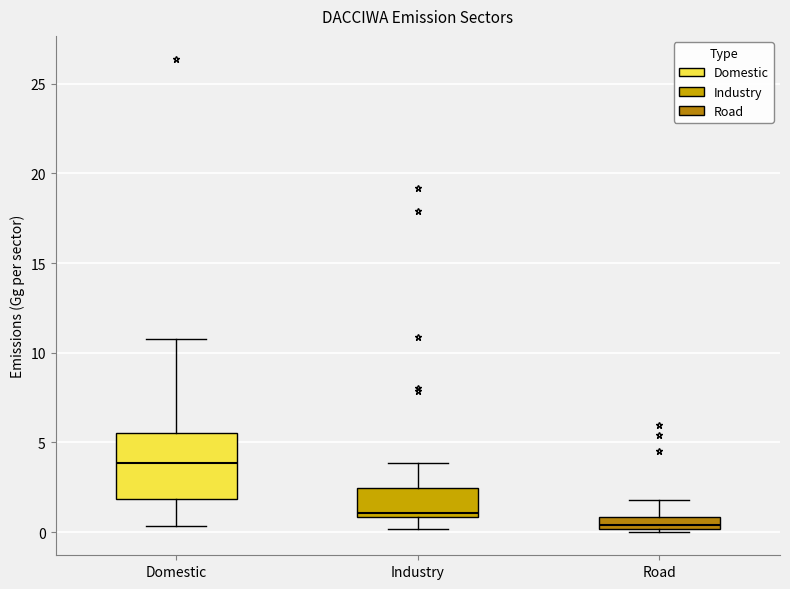

Which box's median line is the highest?

Domestic